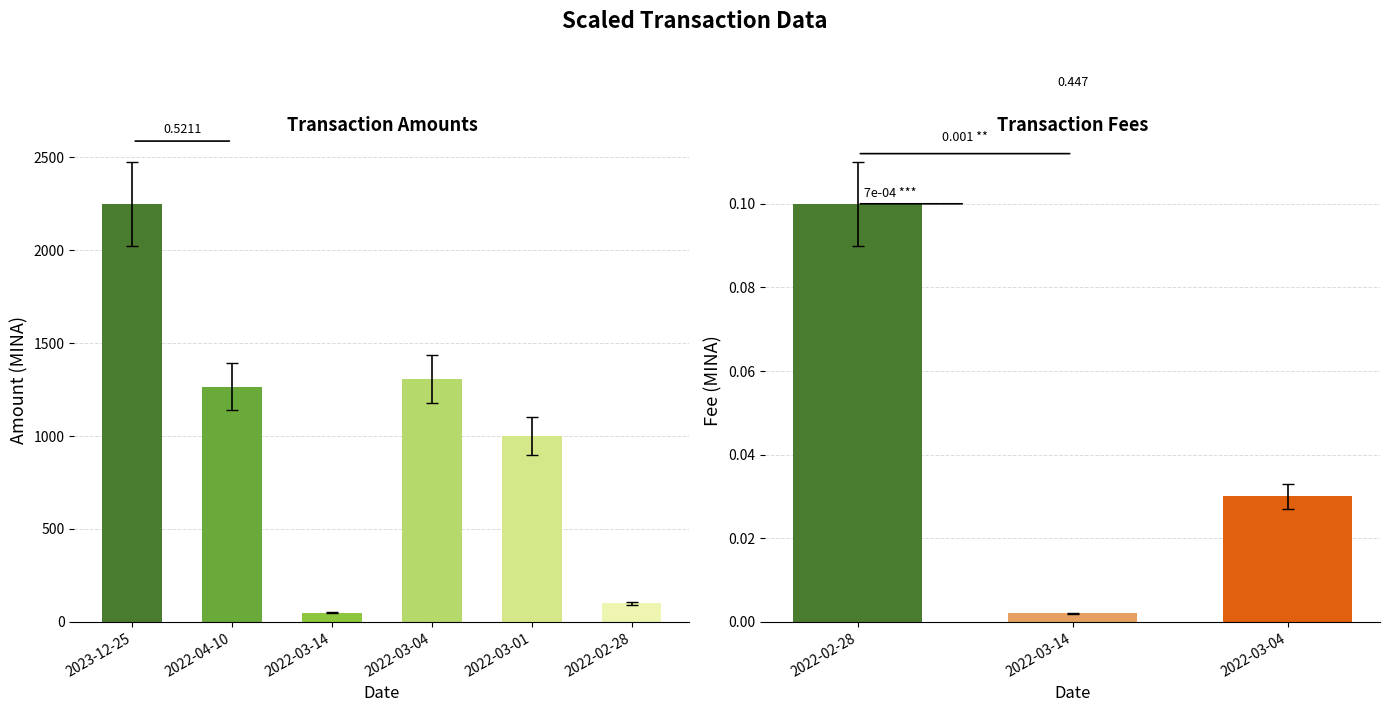

What is the label of the 1st bar from the left?

2023-12-25